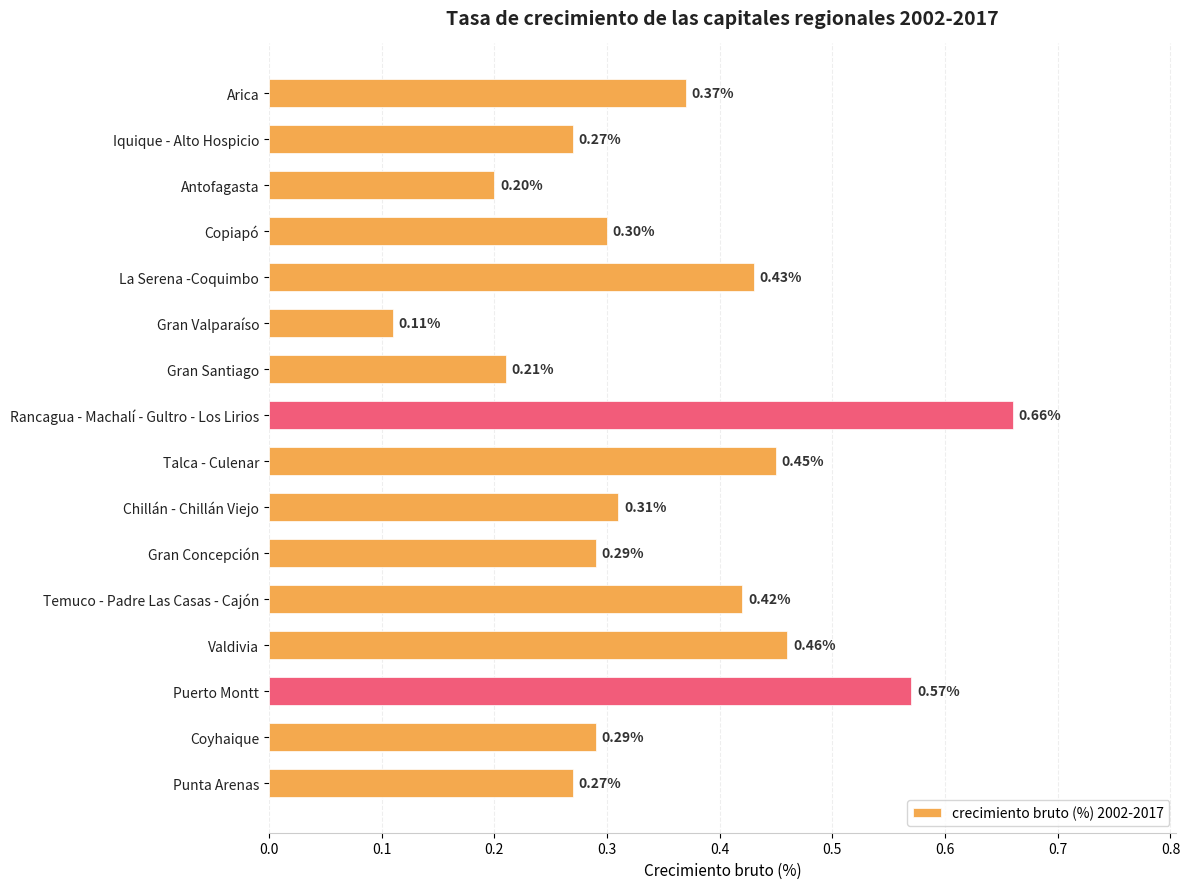

Where is the data nearest to the value 0?

Gran Valparaíso